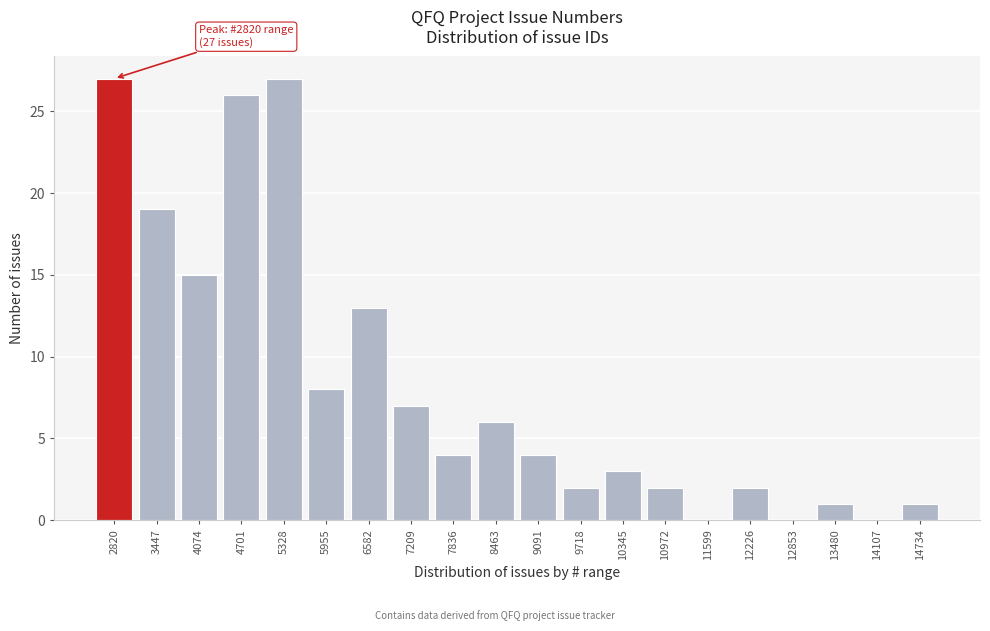

Reading left to right, what are all the values shown in this chart?

2820=27	3447=19	4074=15	4701=26	5328=27	5955=8	6582=13	7209=7	7836=4	8463=6	9091=4	9718=2	10345=3	10972=2	11599=0	12226=2	12853=0	13480=1	14107=0	14734=1